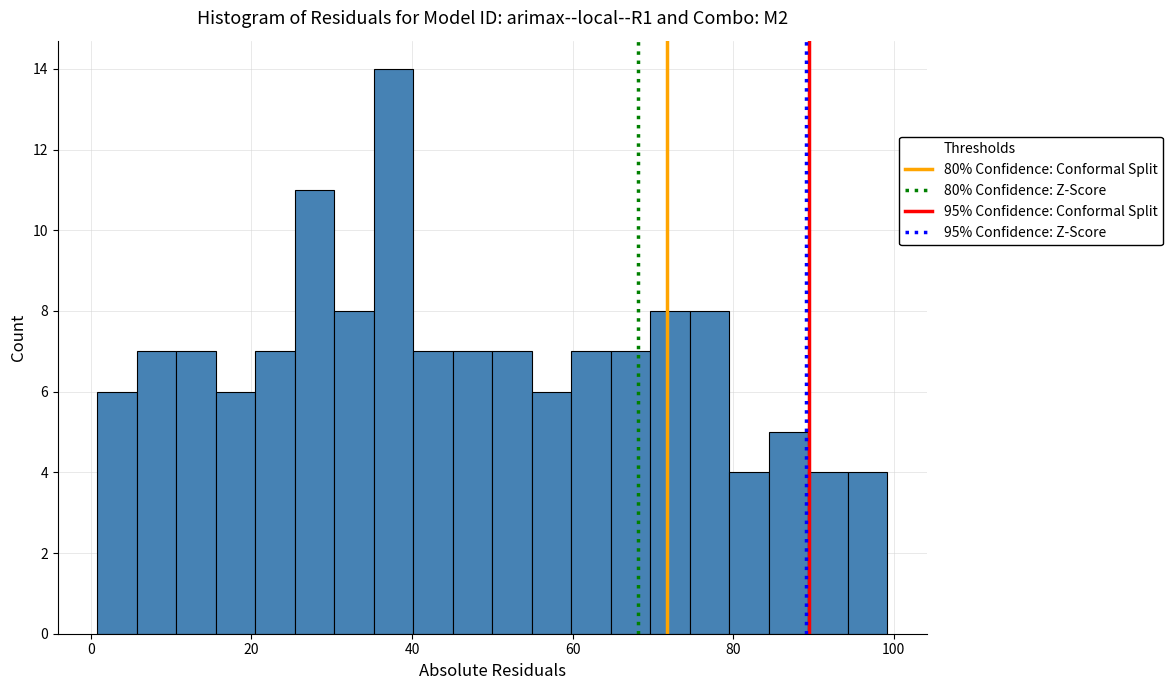

Around what value on the x-axis is the tallest bar? Give the approximate position of its centre, as read against the axis.

38